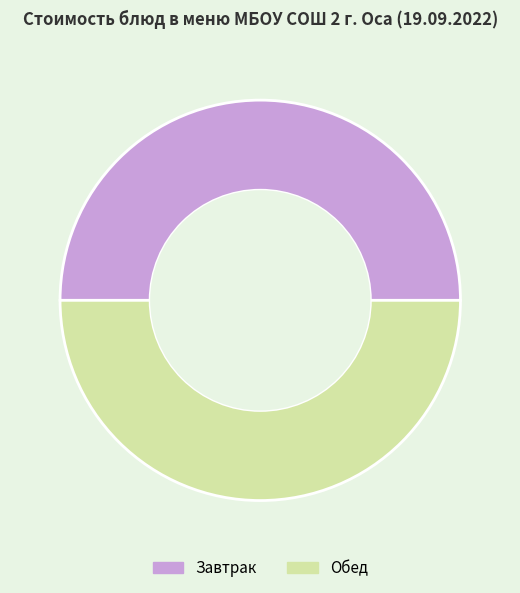

The Обед slice represents 64% of the pie. True or false?

False